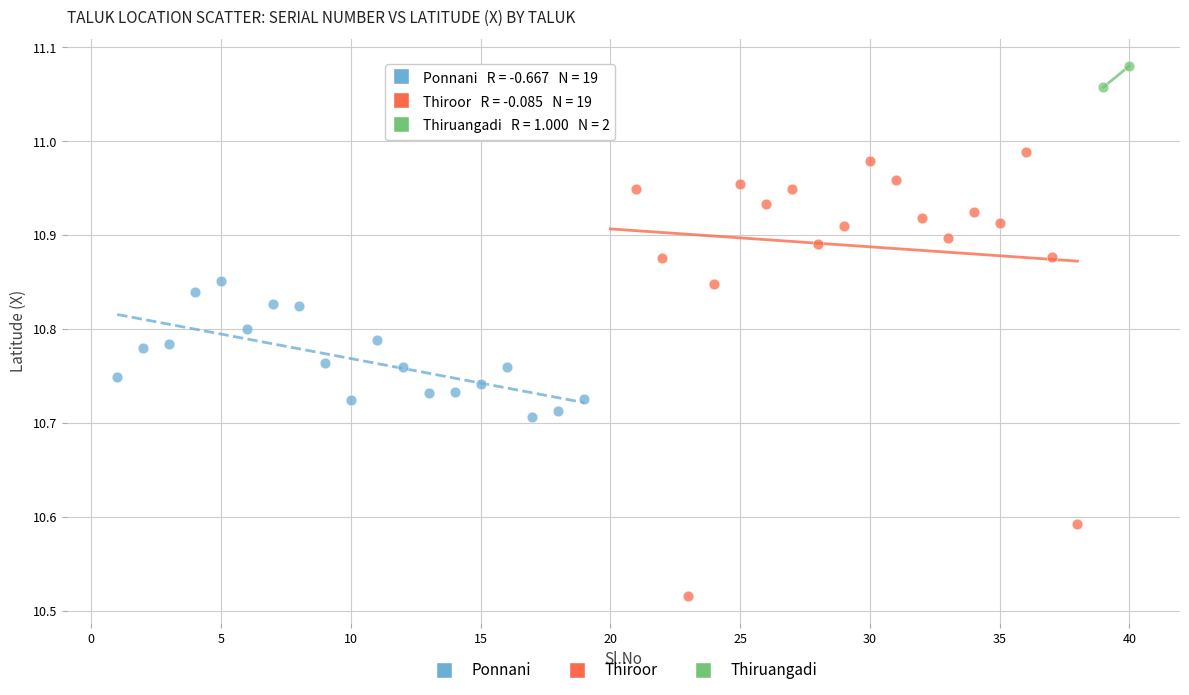

What are all the series names shown in the legend?

Ponnani, Thiroor, Thiruangadi